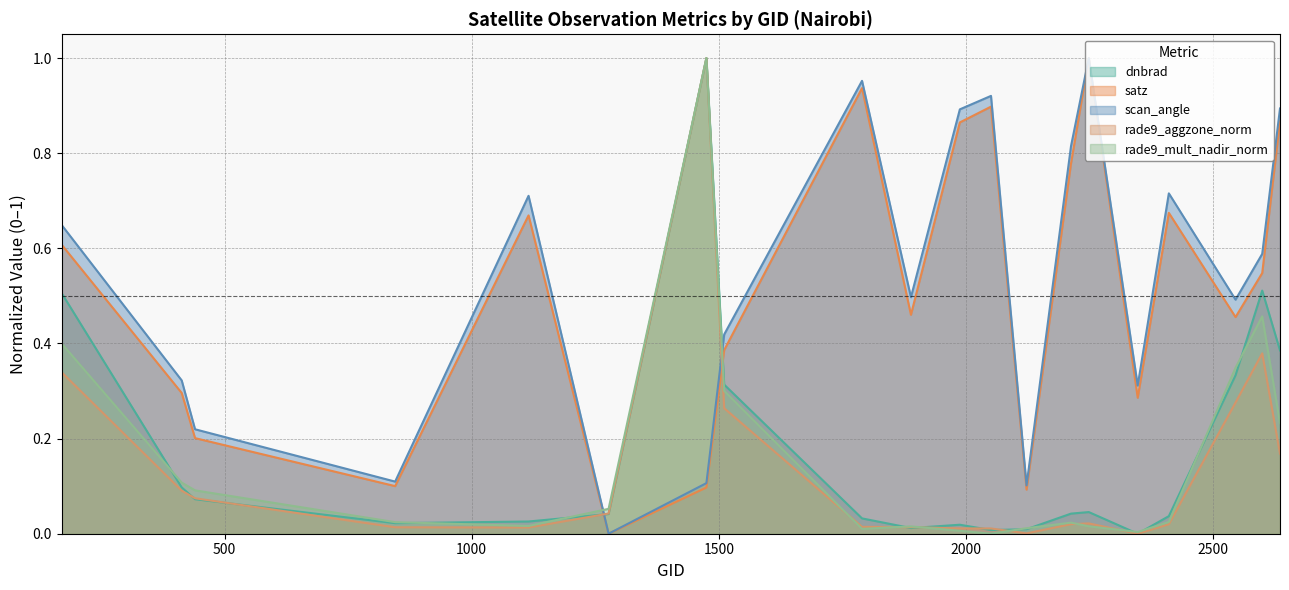

Where is dnbrad nearest to the value 0?

2348